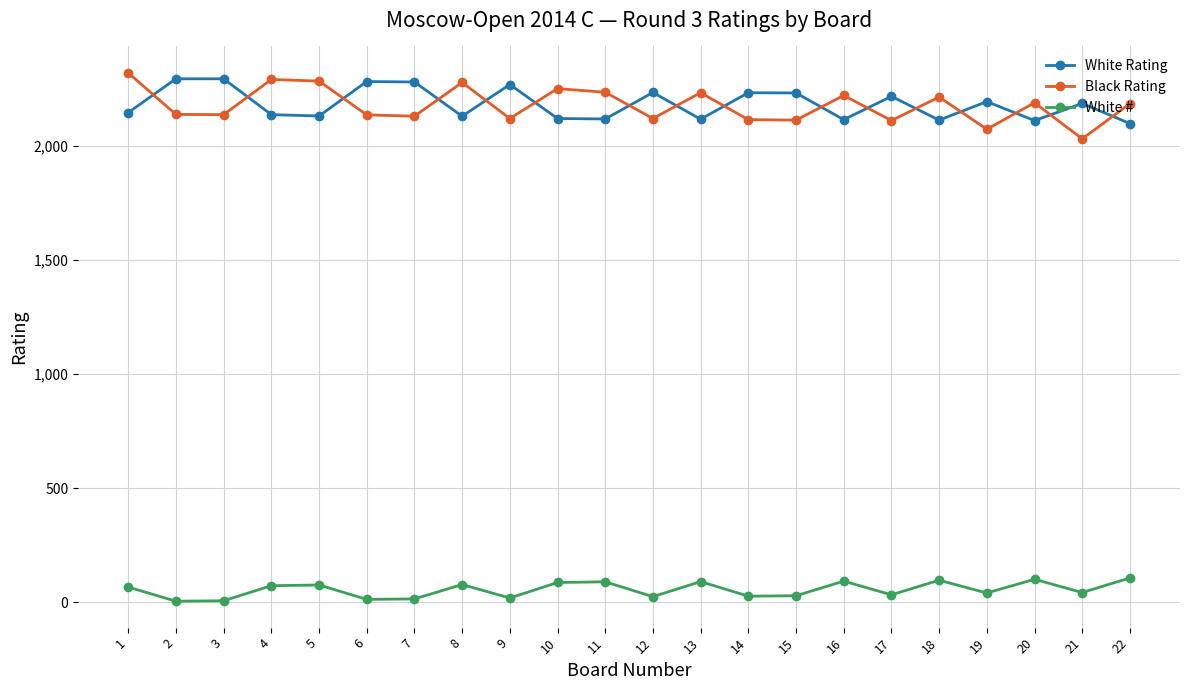

Which category has the lowest value in the Black Rating series?

21